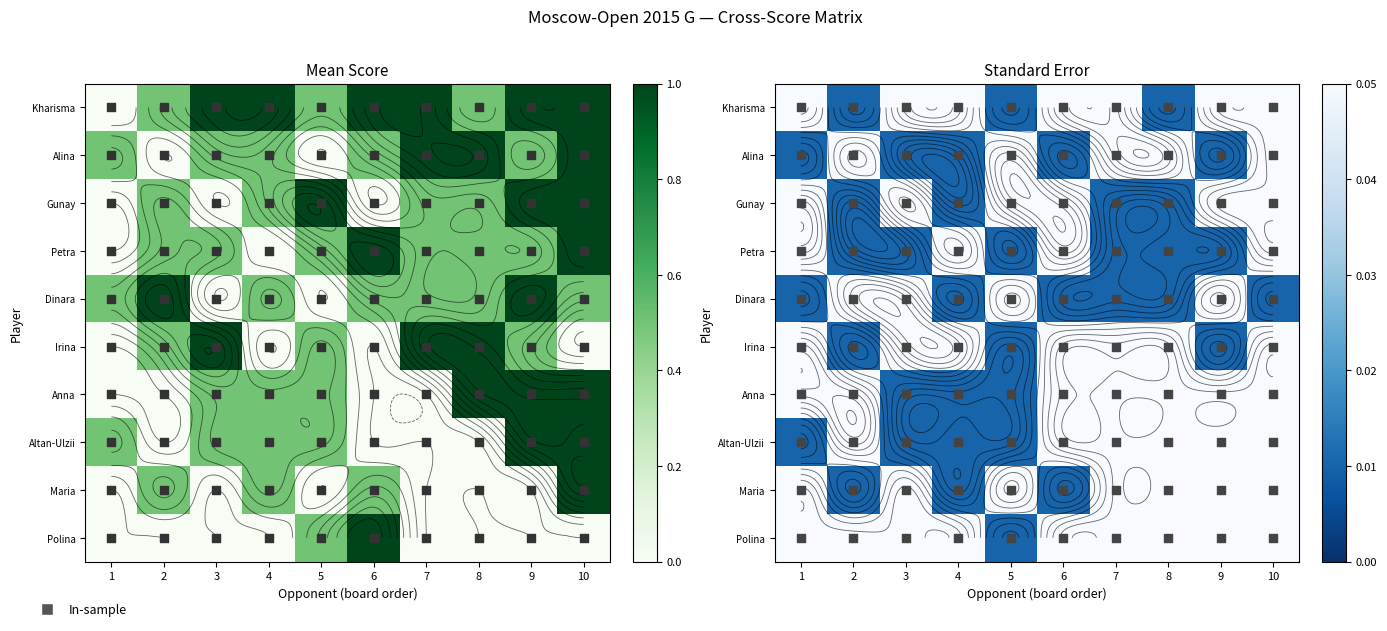

At which label does Dinara reach its peak?

2